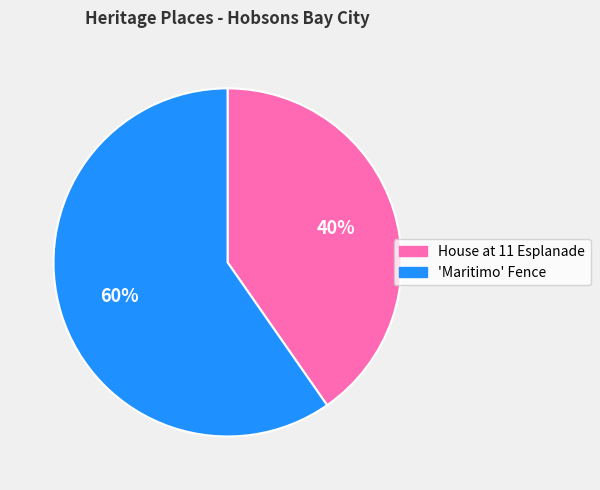

To the nearest percent, what is the combined percentage of 'Maritimo' Fence and House at 11 Esplanade?

100%